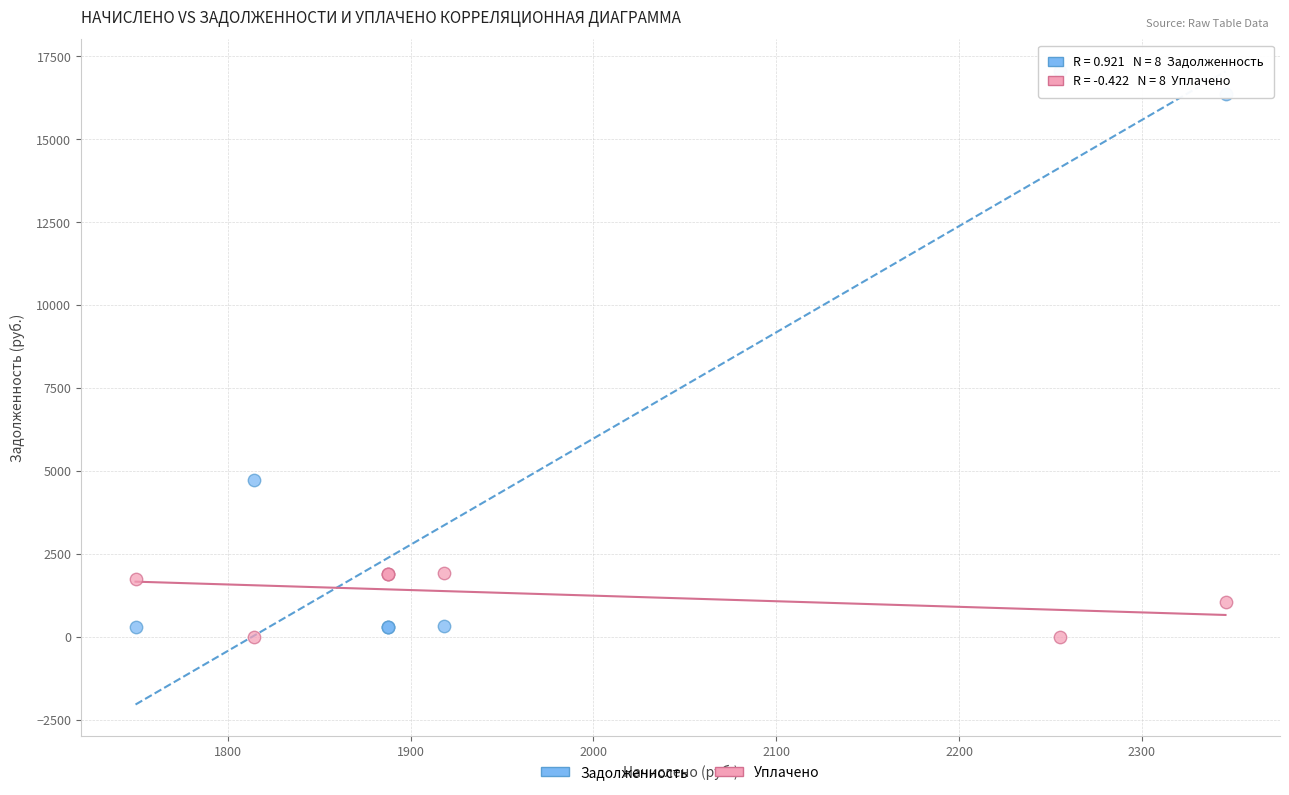

Which series reaches the minimum Y coordinate?

Уплачено